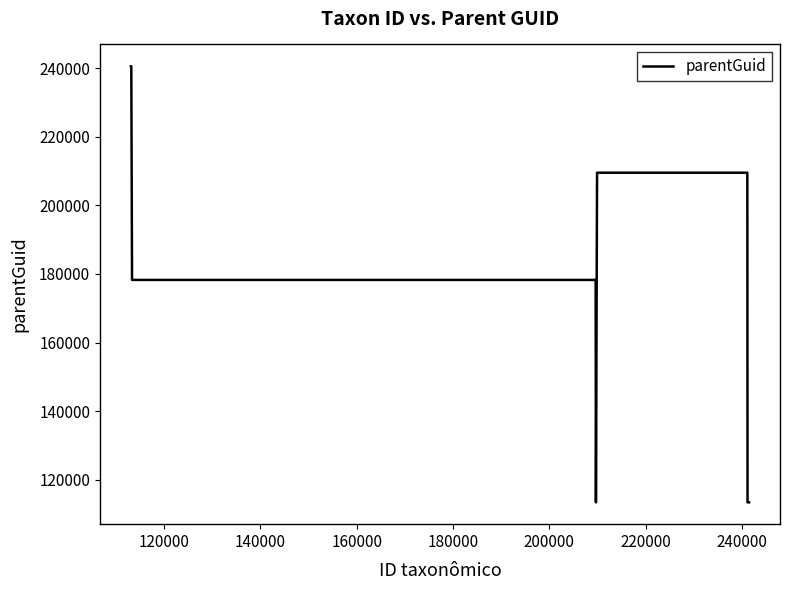

What is the smallest value displayed?

113369